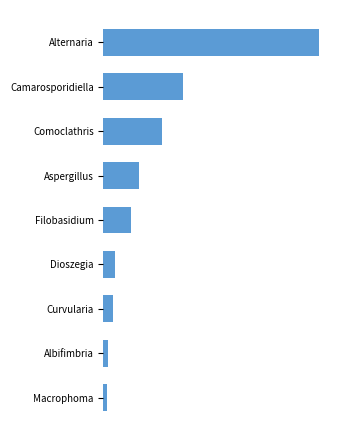

Does the chart contain any negative values?

No